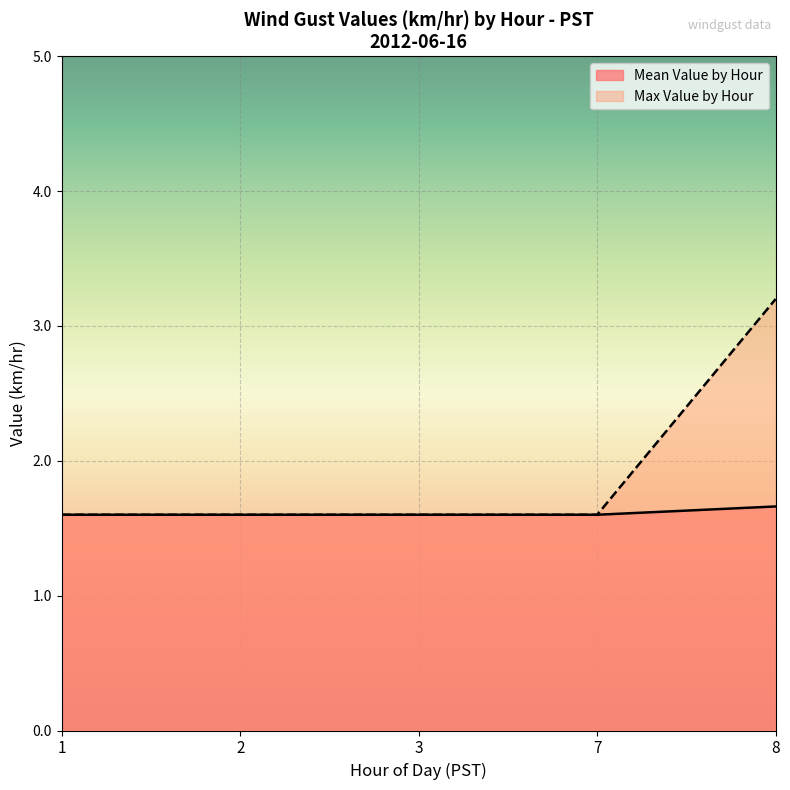

True or false: Mean Value by Hour and Max Value by Hour cross at least once.

False